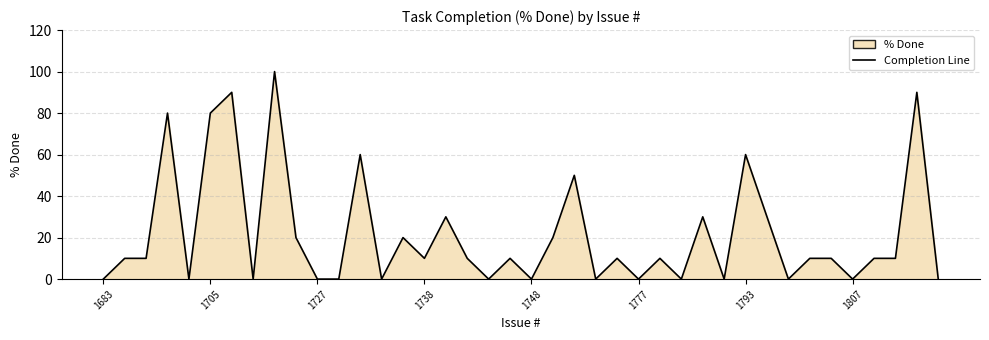

What is the greatest value displayed?

100